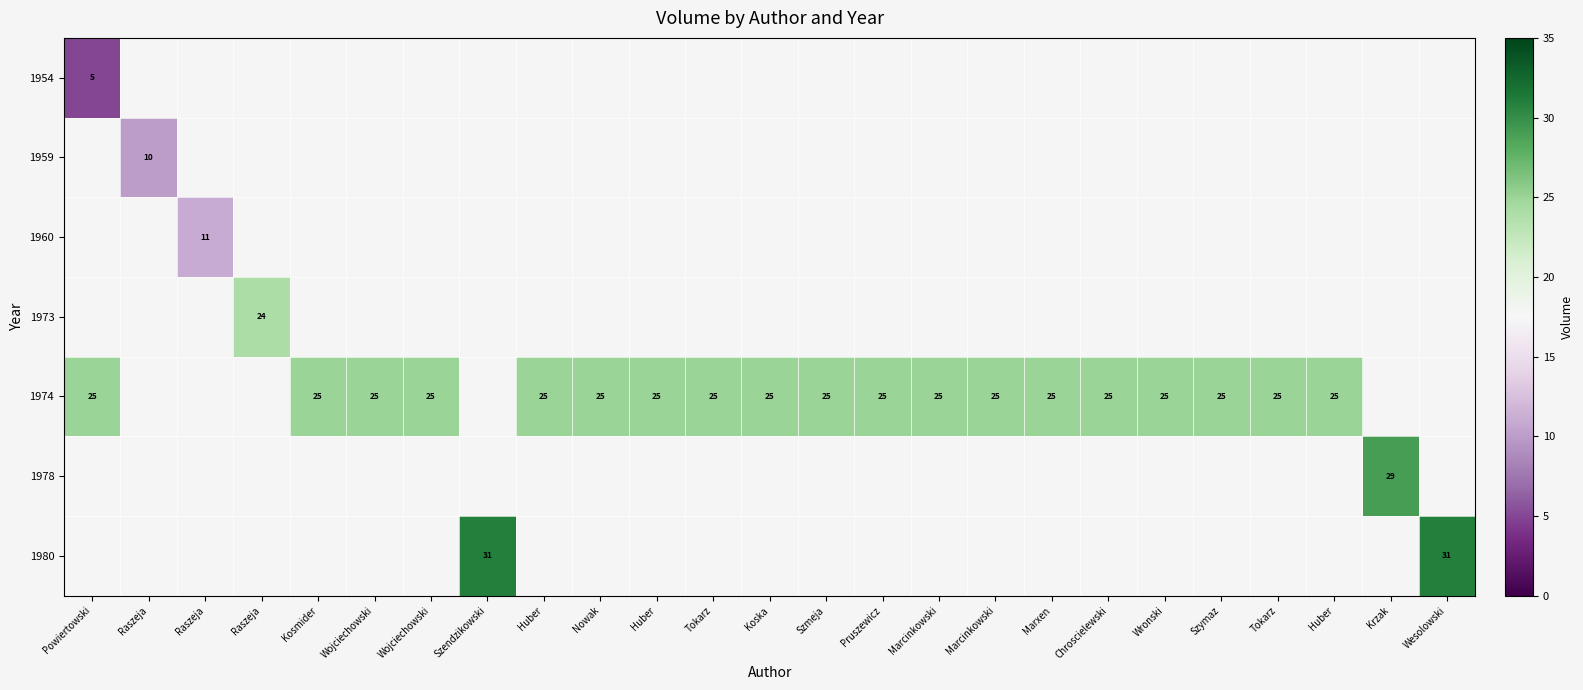

What is the minimum value shown in the chart?

5.0